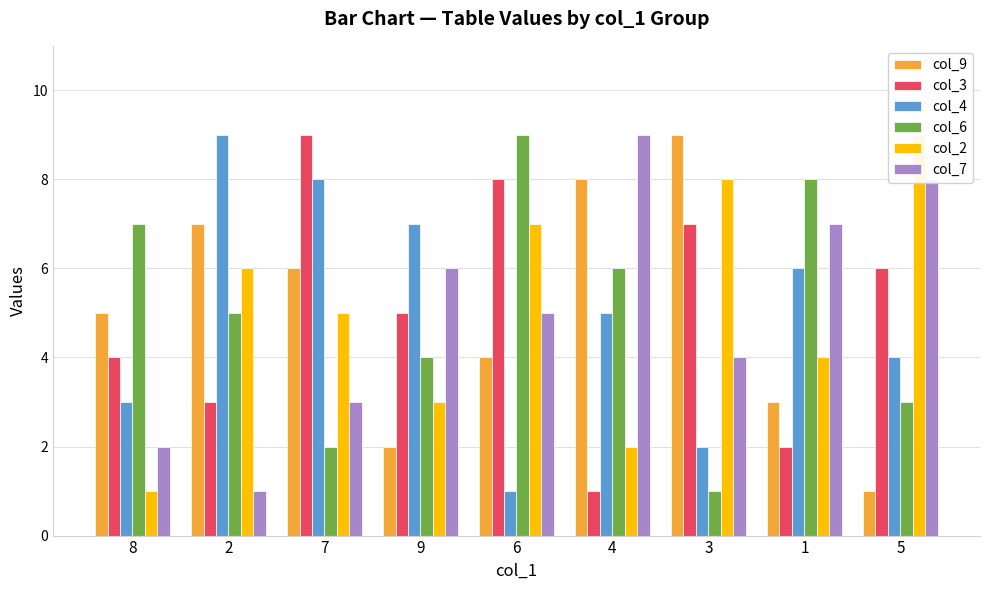

What are all the series names shown in the legend?

col_9, col_3, col_4, col_6, col_2, col_7